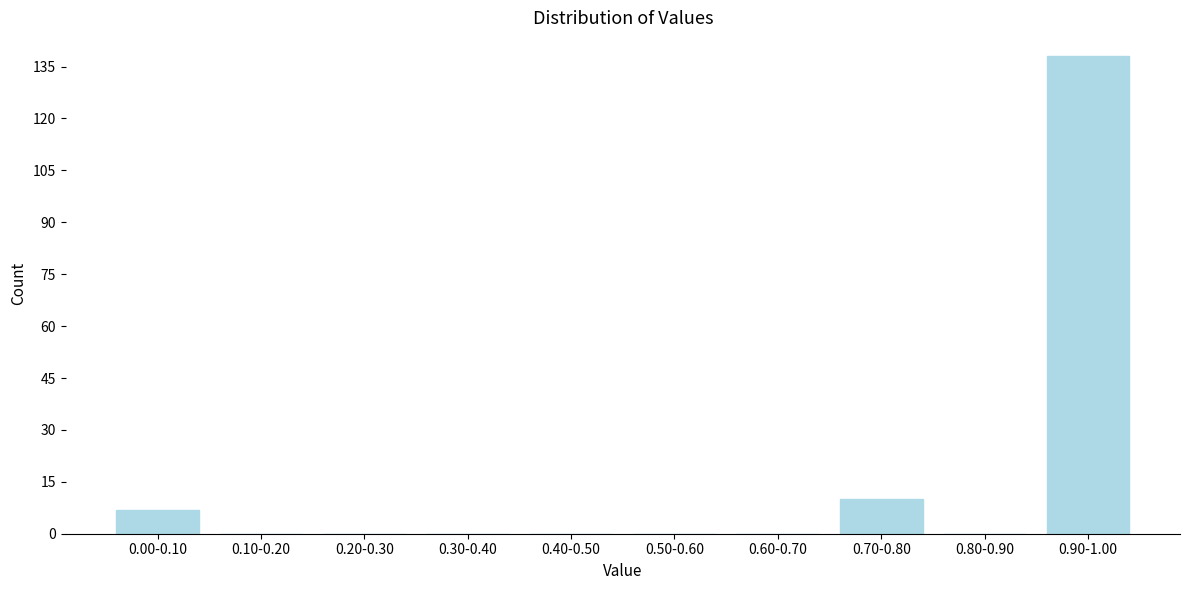

Reading left to right, list all the values displayed in this chart.

0.00-0.10=7	0.10-0.20=0	0.20-0.30=0	0.30-0.40=0	0.40-0.50=0	0.50-0.60=0	0.60-0.70=0	0.70-0.80=10	0.80-0.90=0	0.90-1.00=138